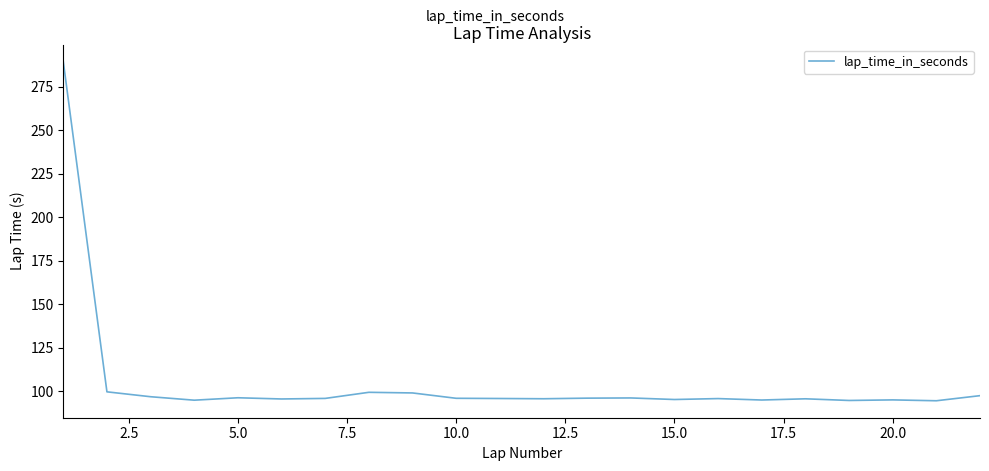

What is the smallest value displayed?

94.6